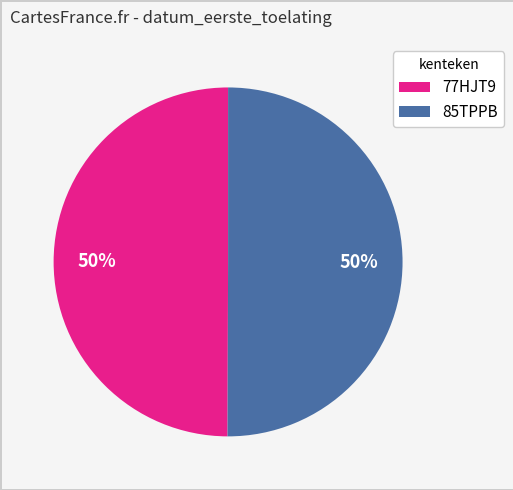

How many segments does this pie chart have?

2